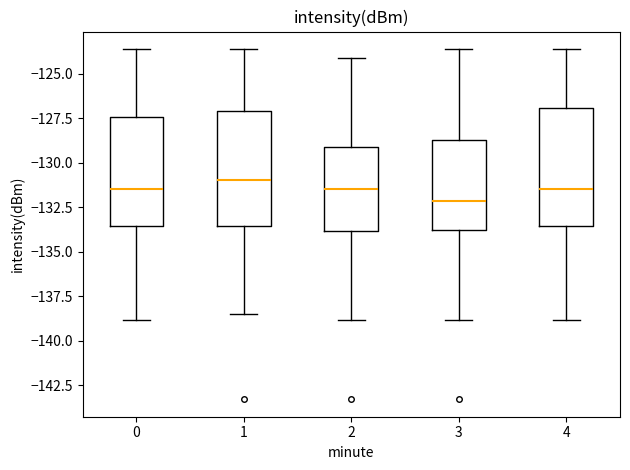

Reading left to right, read every box against the y-axis: the position of its median line, the range the box covers, and the ends of its whiskers. The values are not printed on the chart, so give them approximately, as read against the axis.

0: median -131.5, box -133.5 to -127.5, whiskers -139.0 to -123.5
1: median -131.0, box -133.5 to -127.0, whiskers -138.5 to -123.5
2: median -131.5, box -134.0 to -129.0, whiskers -139.0 to -124.0
3: median -132.0, box -134.0 to -128.5, whiskers -139.0 to -123.5
4: median -131.5, box -133.5 to -127.0, whiskers -139.0 to -123.5